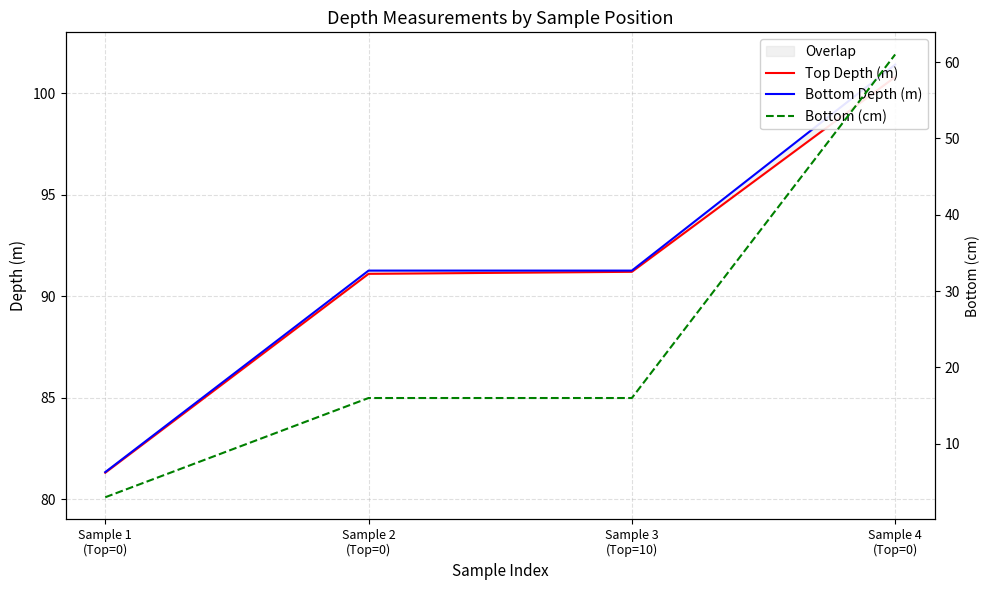

At how many categories does at least one series exceed 67?

4